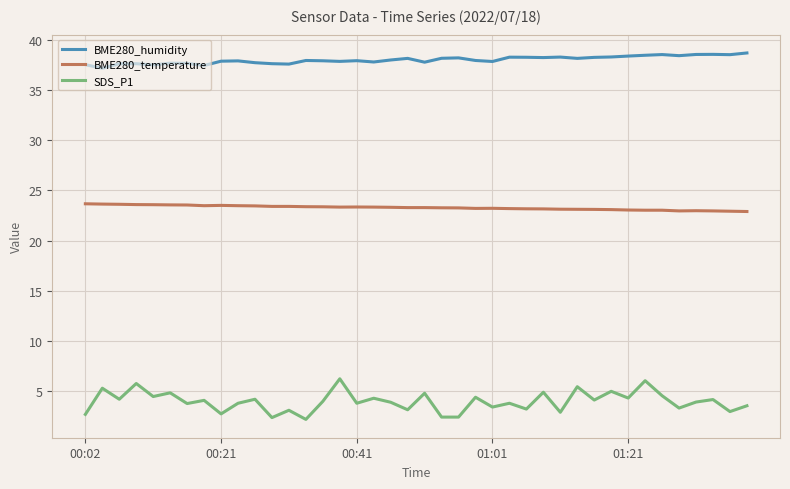

True or false: SDS_P1 and BME280_temperature intersect in this chart.

False